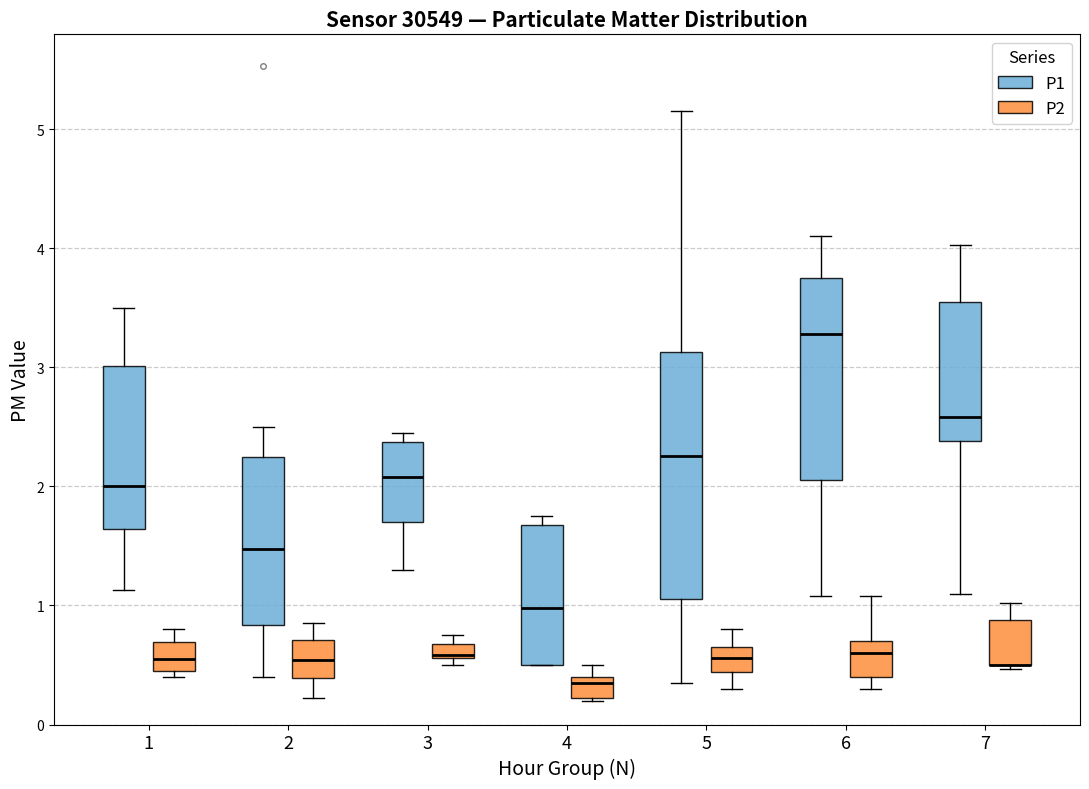

Where is the lower edge of the box for 2 (P2) on the y-axis? The values are not printed on the chart, so give them approximately, as read against the axis.

0.4